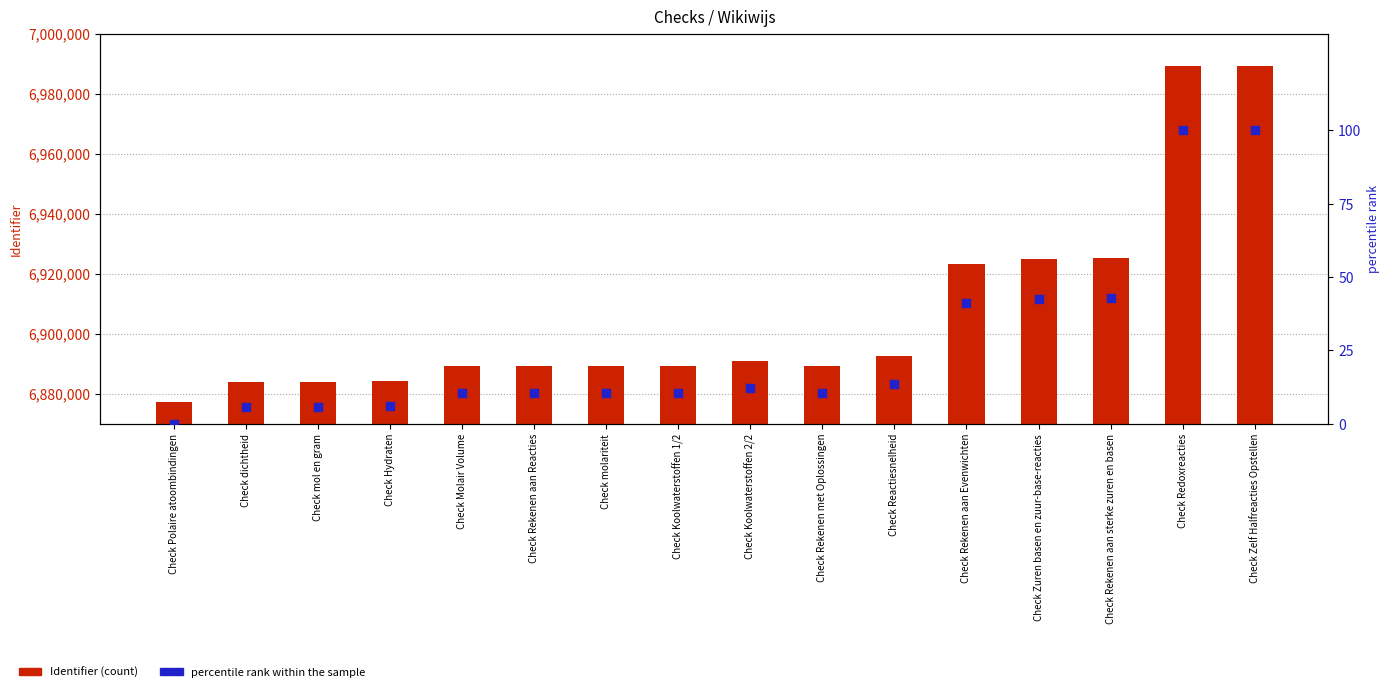

Is the value of Identifier (count) at Check dichtheid greater than the value of percentile rank within the sample at Check molariteit?

Yes